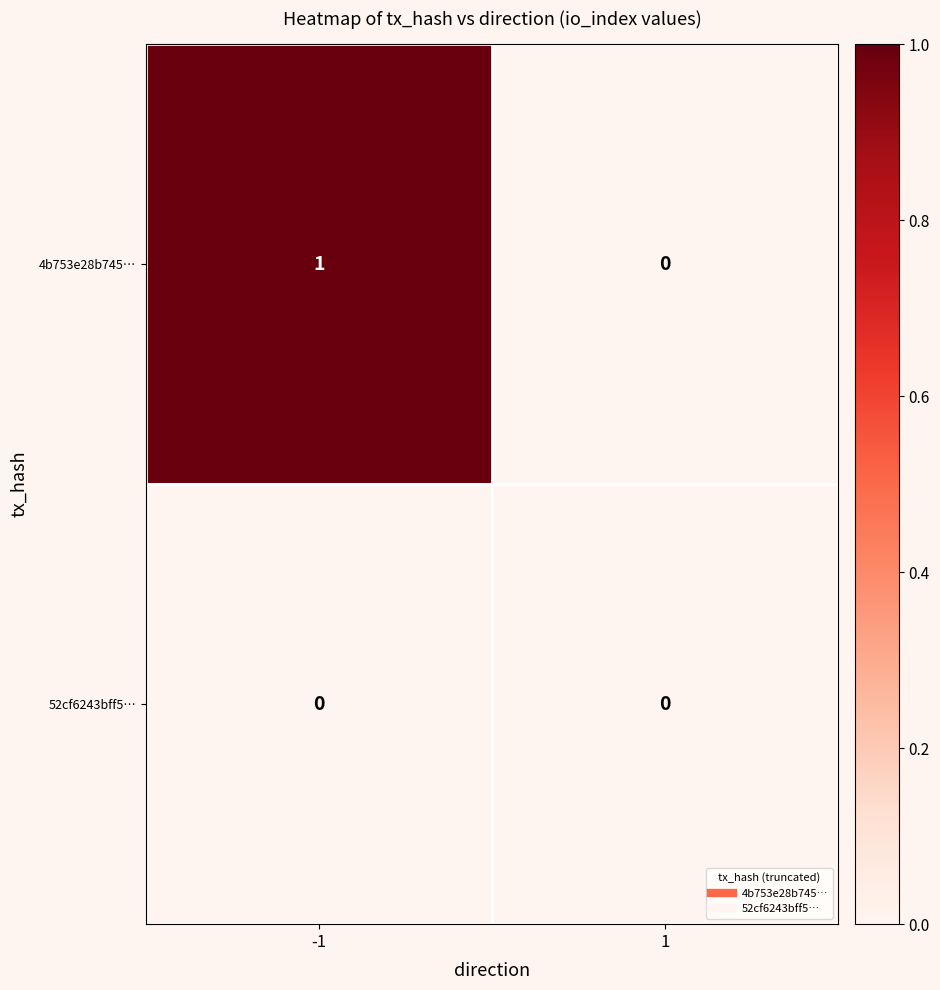

What is the total value across all series at -1?

1